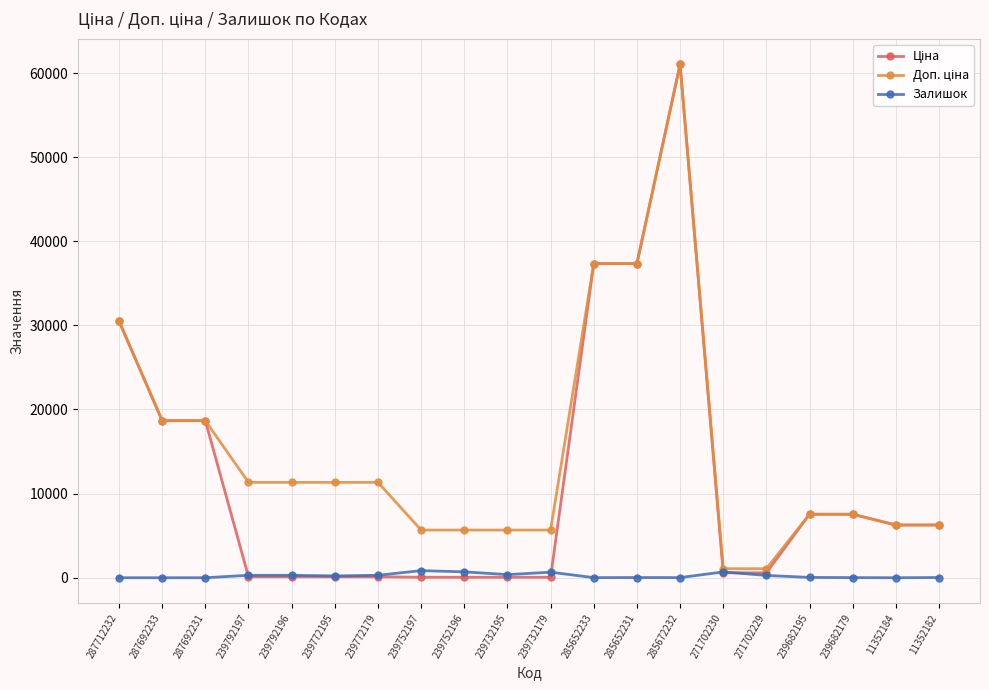

At which category does the chart reach its peak across all series?

285672232